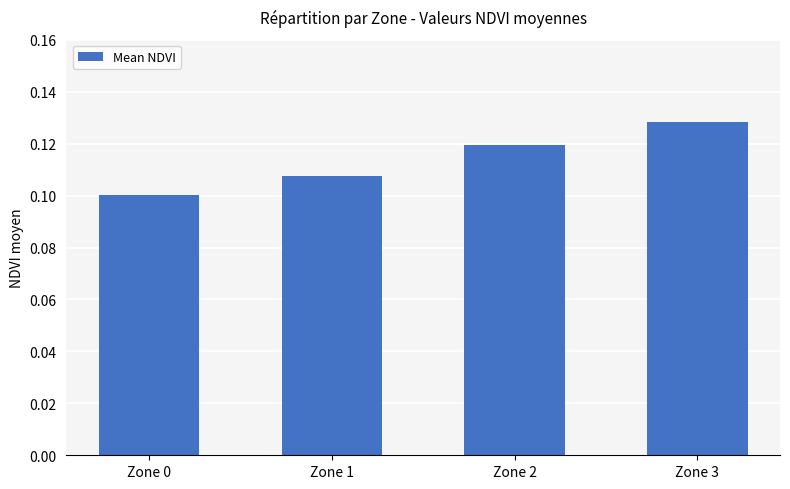

How many bars are there in total?

4